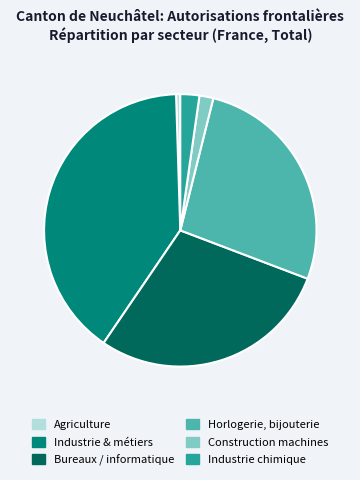

Is there any slice that represents more than half of the pie?

No